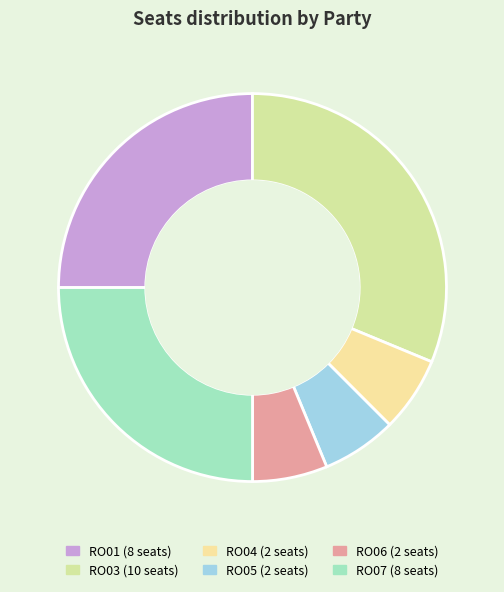

Count the number of slices in the pie.

6